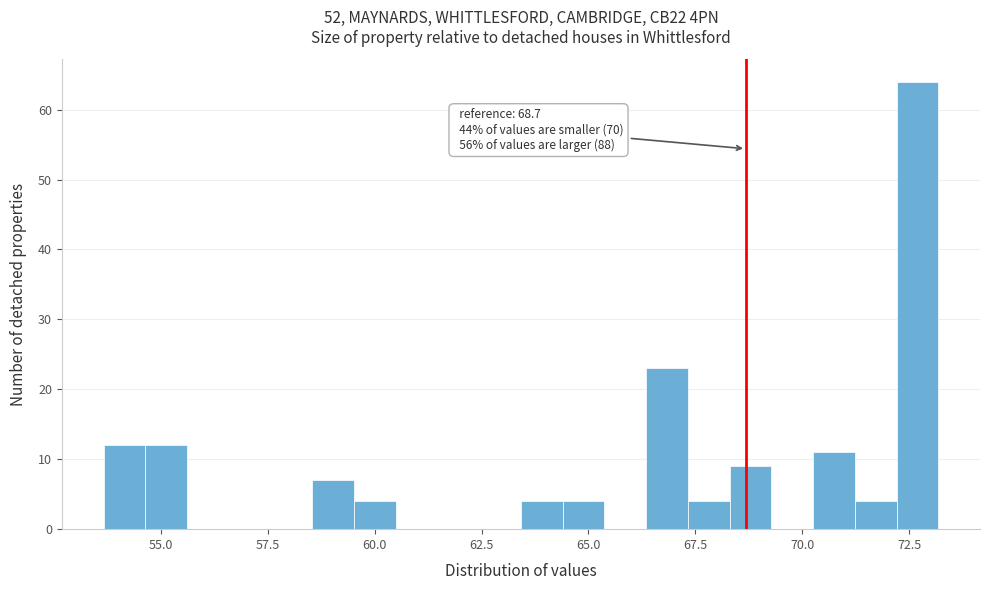

Around what value on the x-axis is the tallest bar? Give the approximate position of its centre, as read against the axis.

72.5